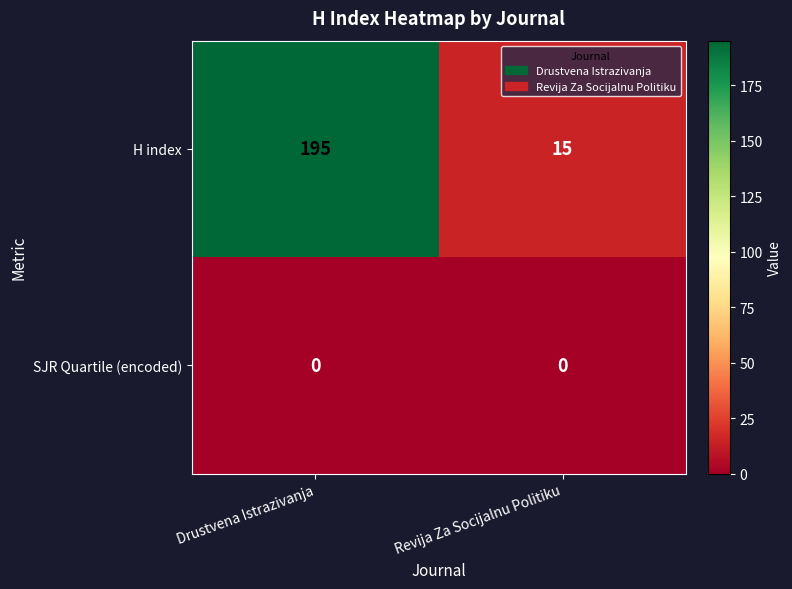

At how many categories does at least one series exceed 13?

2